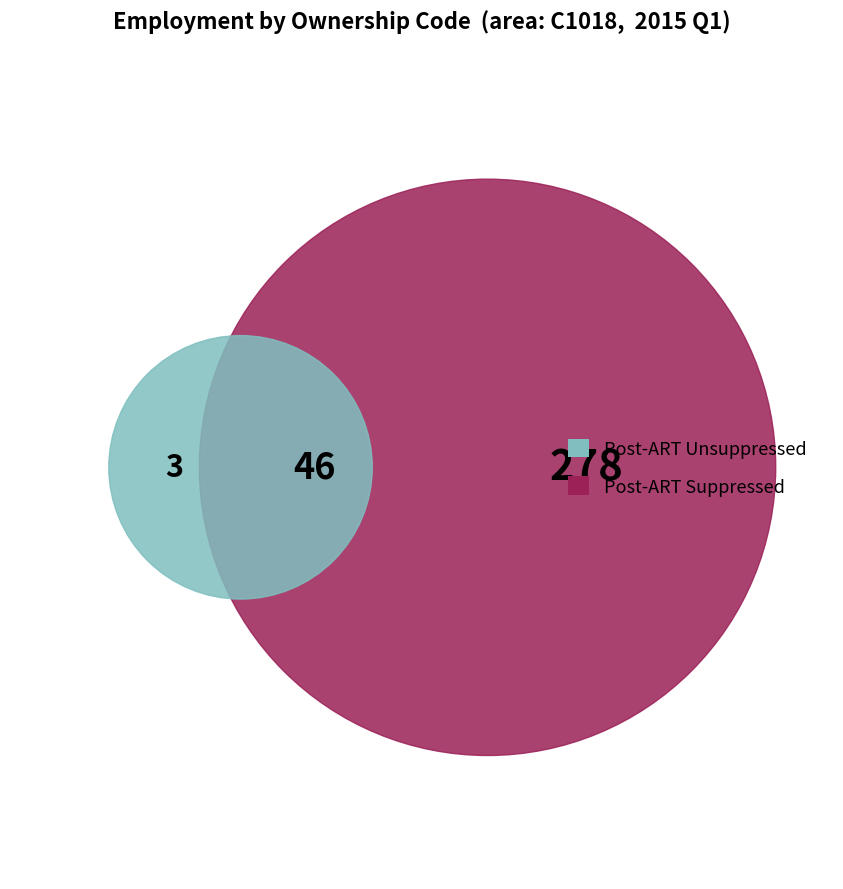

Is it true that 3 is 11% of the pie?

False